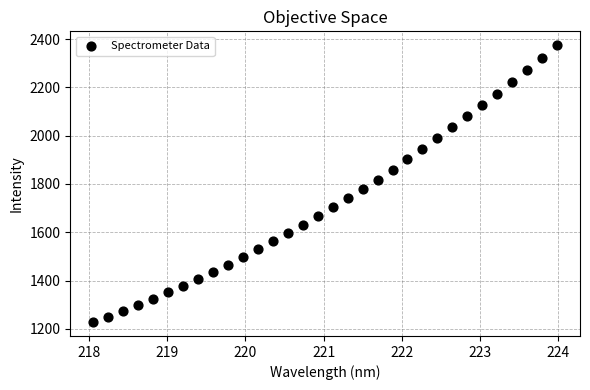

What is the range of Y values (max minus min)?

1147.2